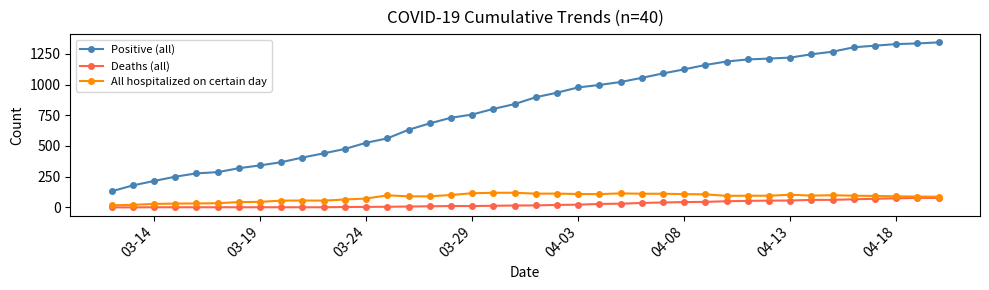

What are all the series names shown in the legend?

Positive (all), Deaths (all), All hospitalized on certain day